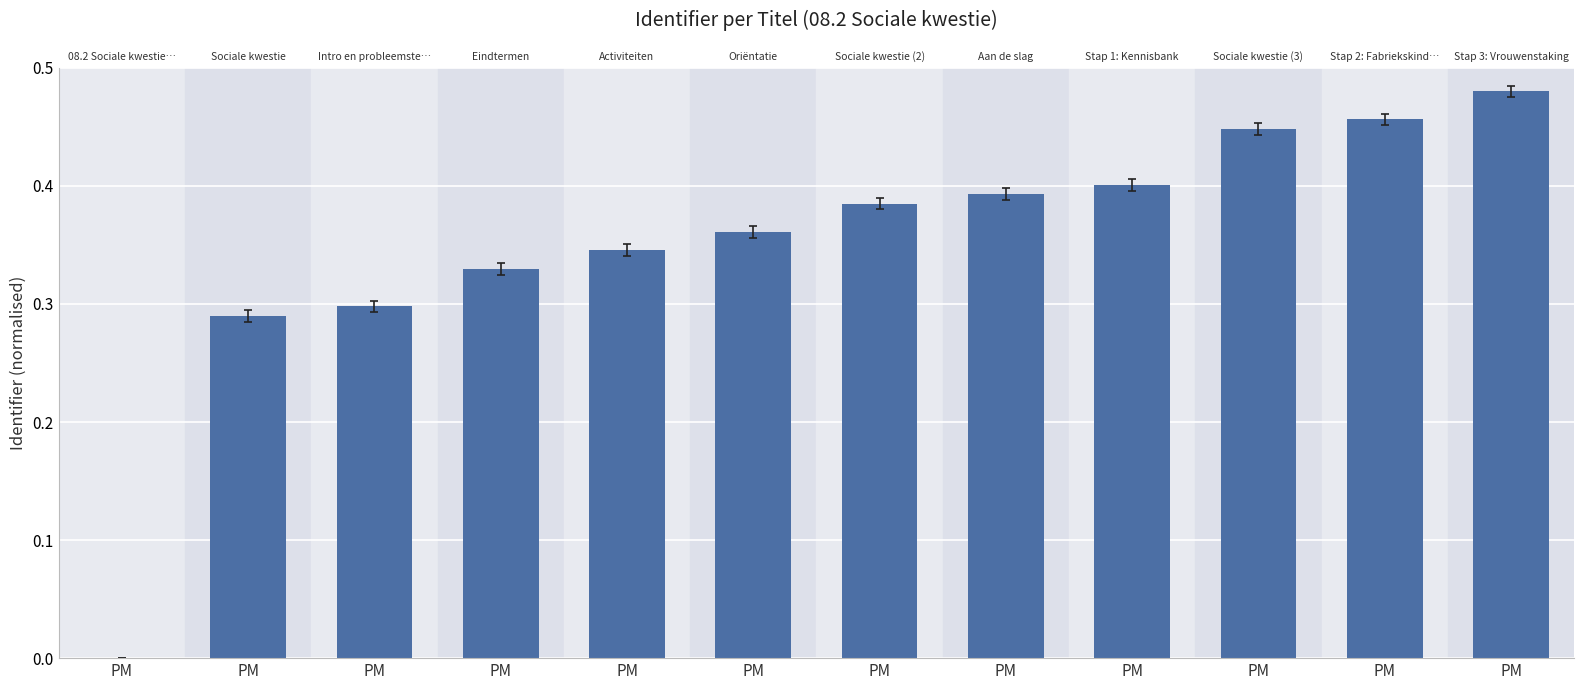

Reading right to left, what are all the values shown in this chart?

0.5	0.5	0.4	0.4	0.4	0.4	0.4	0.3	0.3	0.3	0.3	0.0